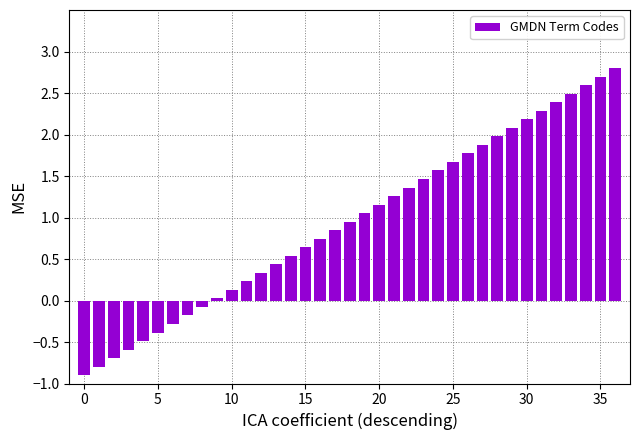

What is the difference between the maximum and minimum values?

3.7